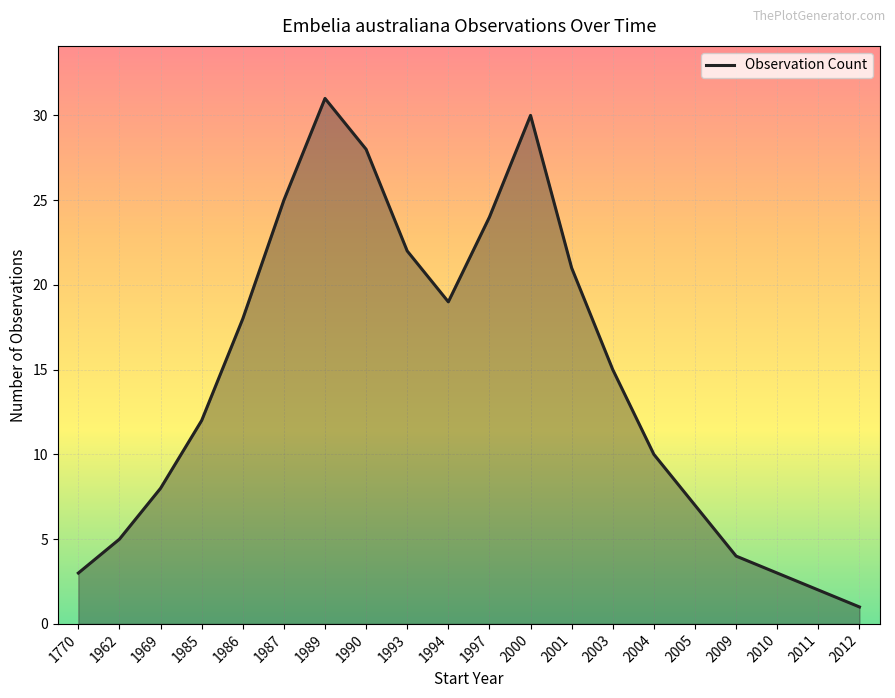

List the labels in order of value, largest first.

1989, 2000, 1990, 1987, 1997, 1993, 2001, 1994, 1986, 2003, 1985, 2004, 1969, 2005, 1962, 2009, 1770, 2010, 2011, 2012